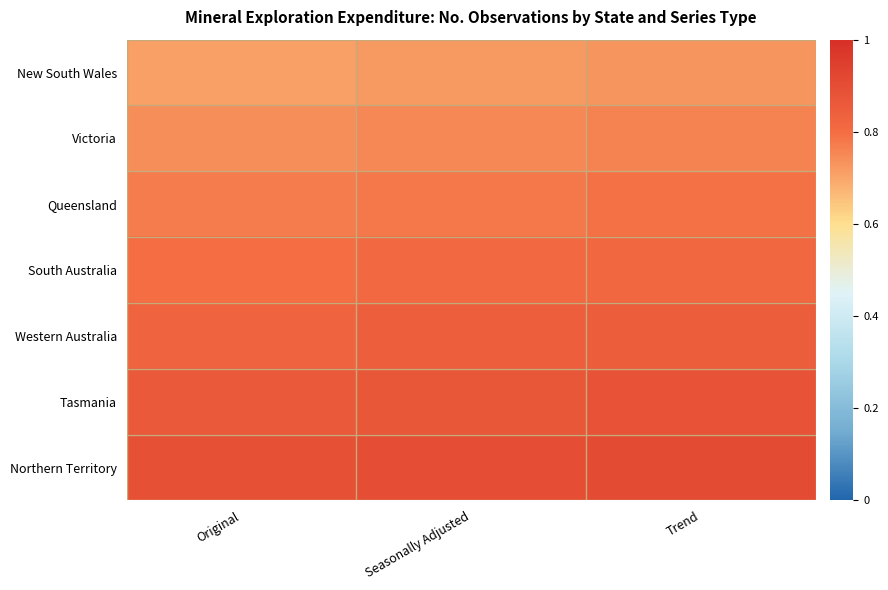

At how many categories does at least one series exceed 0?

3